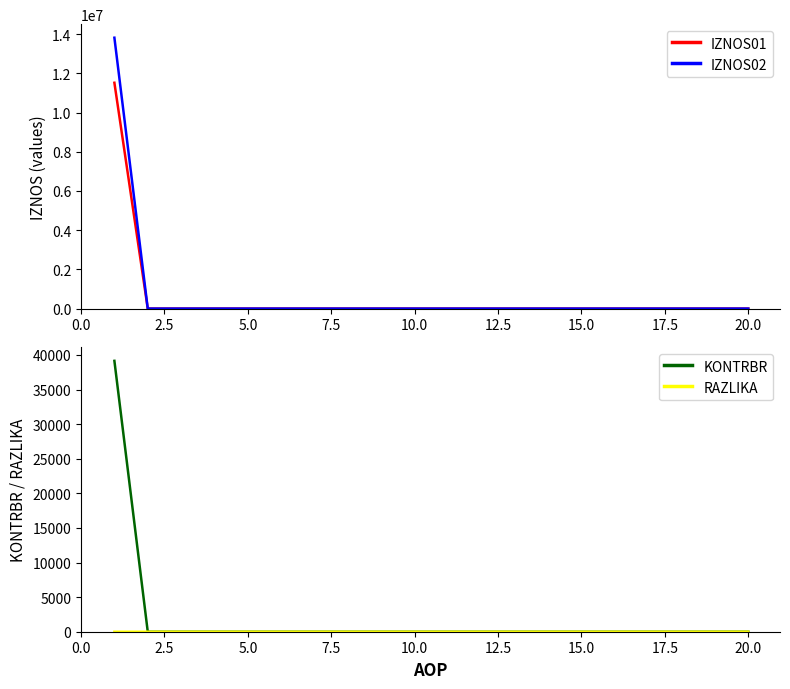

What is the maximum value for IZNOS02?

13815303.2